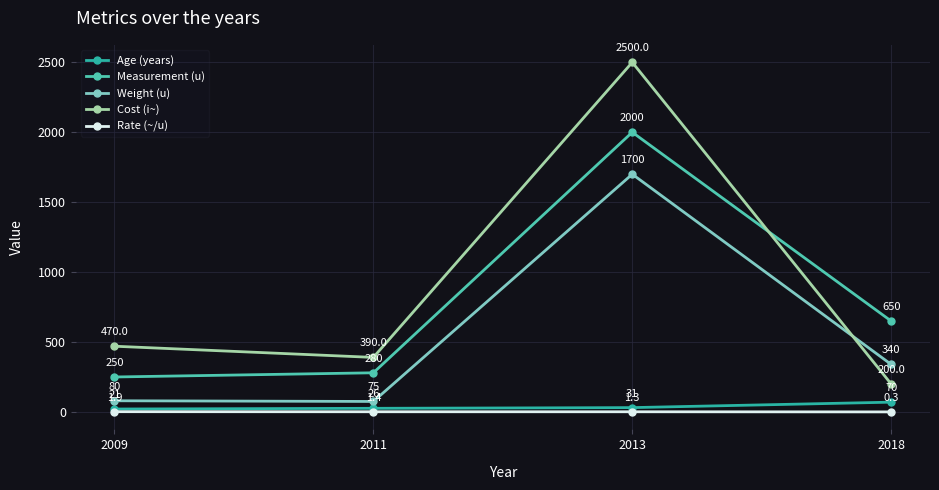

What is the minimum value for Cost (i~)?

200.0